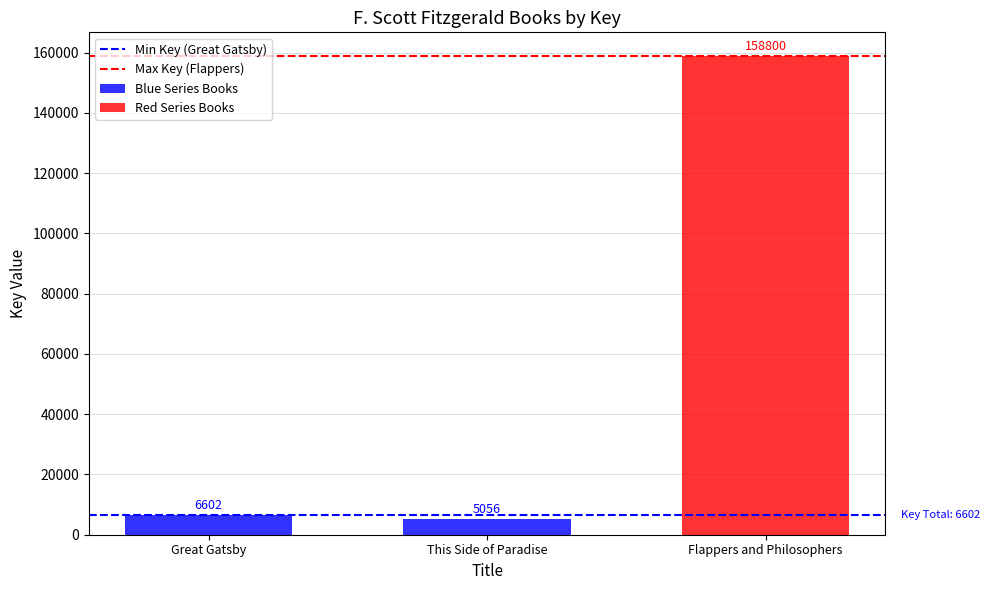

The value of Min Key Value (Blue) at Great Gatsby is 10005. True or false?

False